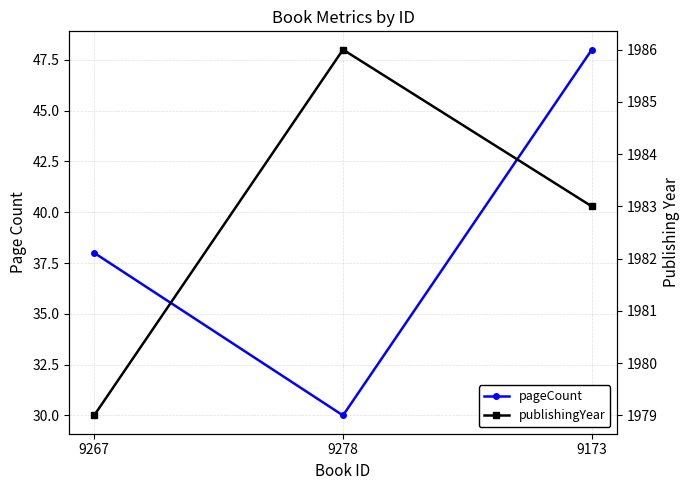

What is the value of the publishingYear point at the 2nd from the left?

1986